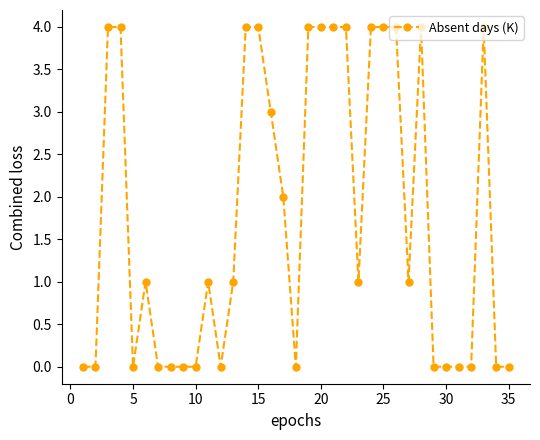

Reading left to right, what are all the values shown in this chart?

0	0	4	4	0	1	0	0	0	0	1	0	1	4	4	3	2	0	4	4	4	4	1	4	4	4	1	4	0	0	0	0	4	0	0